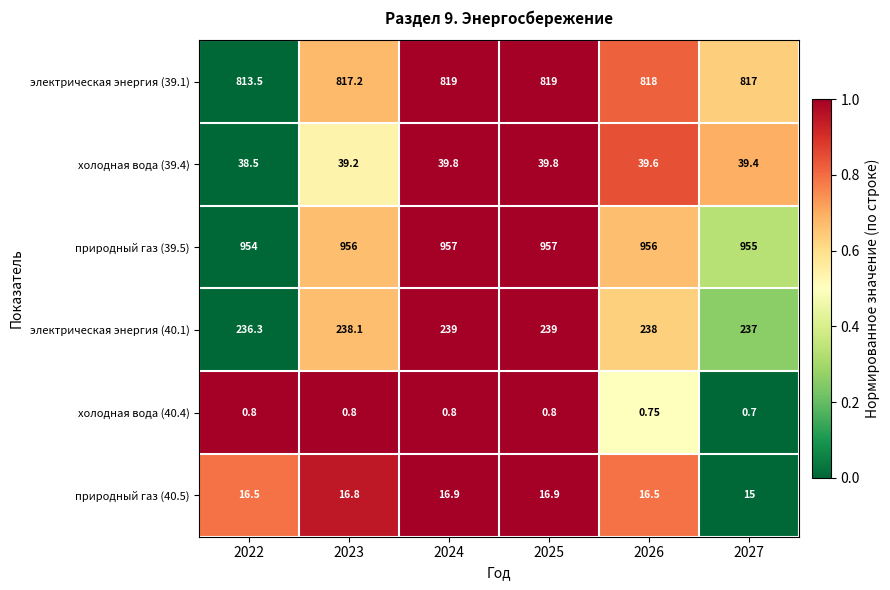

Is the value of холодная вода (40.4) at 2024 greater than the value of холодная вода (39.4) at 2023?

No